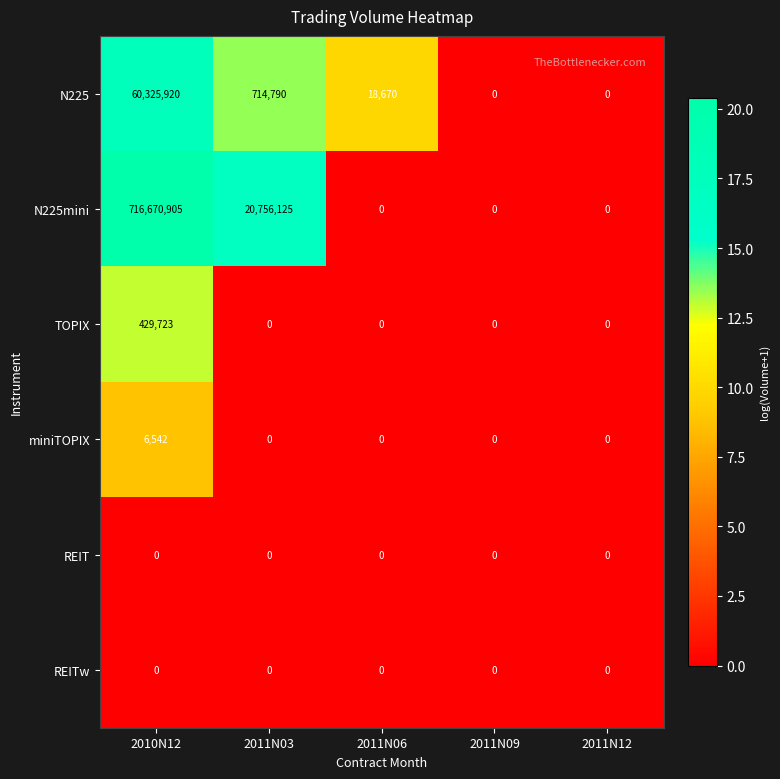

At which label is N225 closest to 30162960?

2011N03